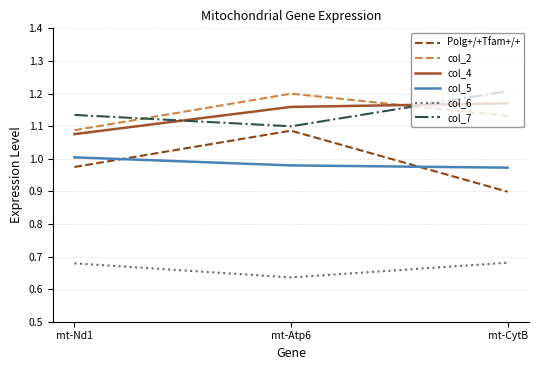

The value of col_2 at mt-CytB is 1.6. True or false?

False